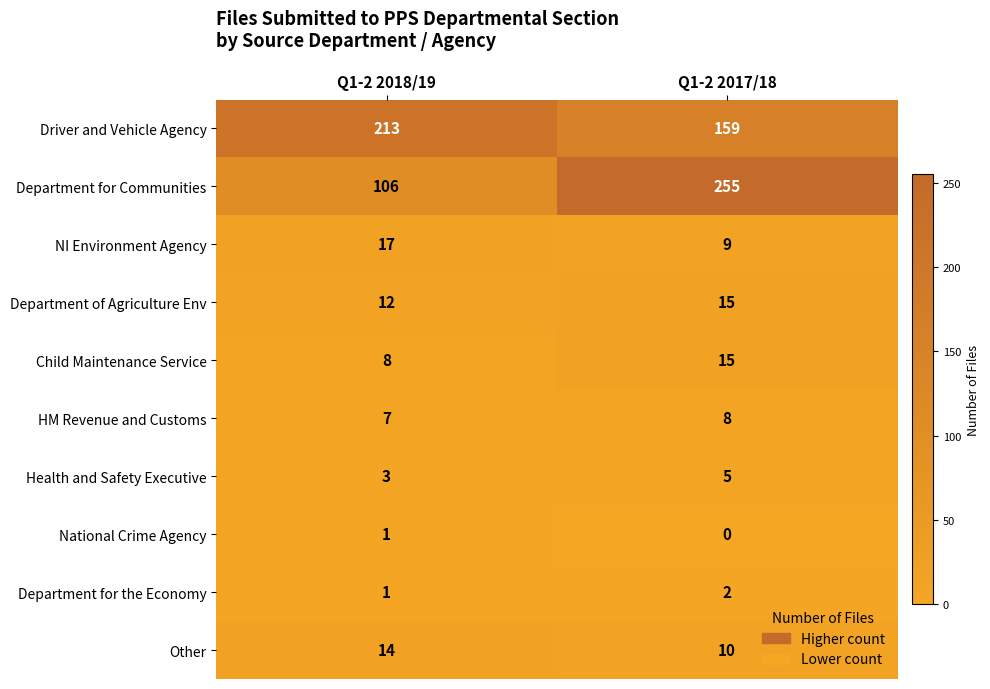

List the labels in order of Driver and Vehicle Agency value, largest first.

Q1-2 2018/19, Q1-2 2017/18